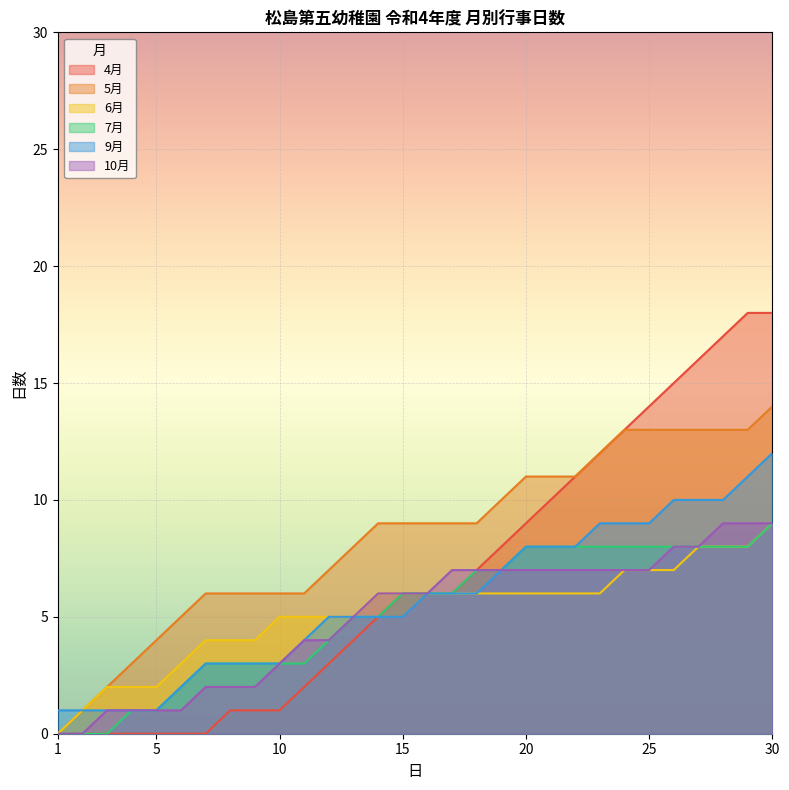

True or false: 5月 has a value of 8 at 5.

False